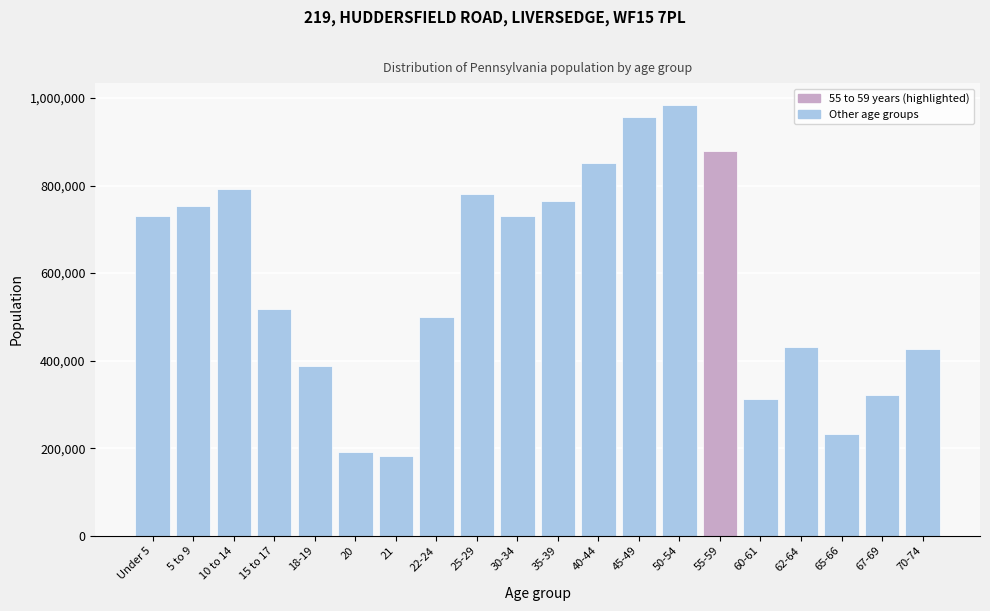

What is the difference between the maximum and minimum values?

801384